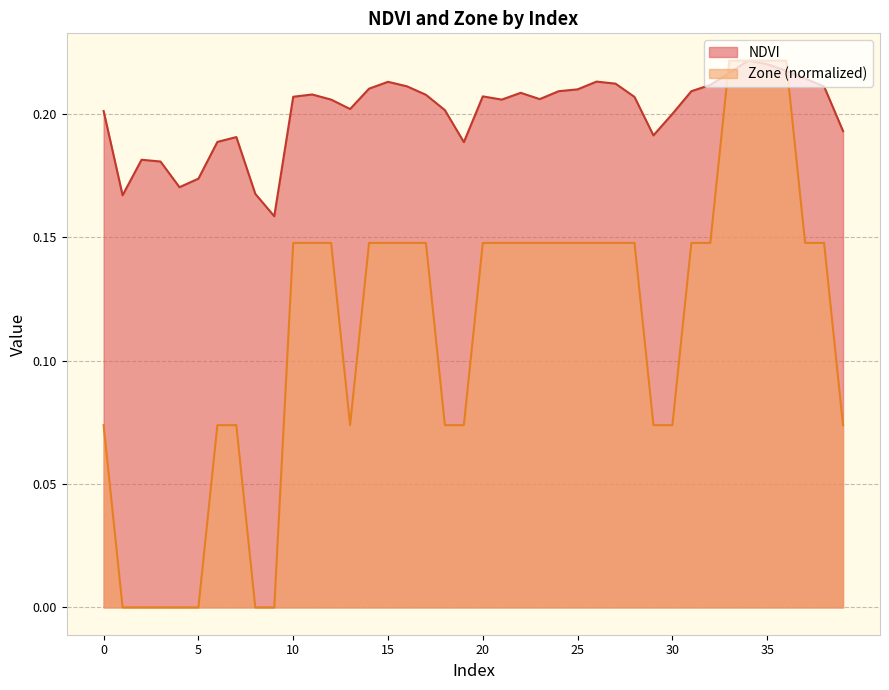

Which category has the highest value in the NDVI series?

34